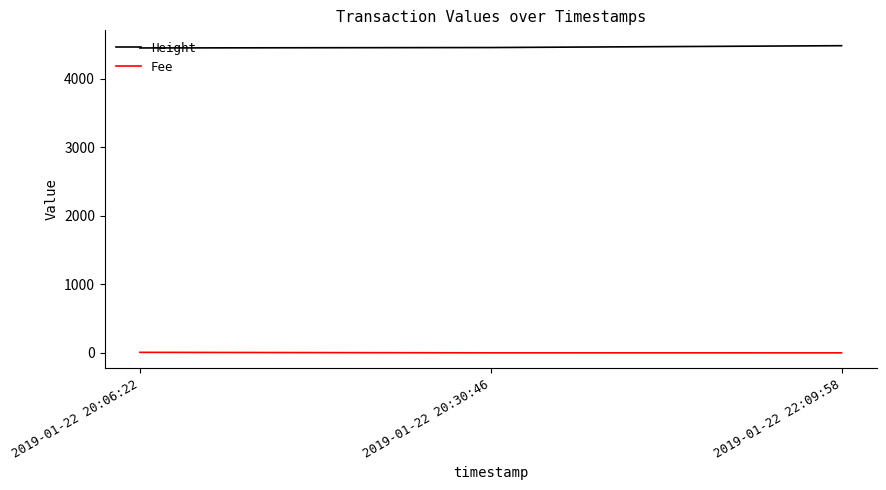

What is the approximate value of Fee at 2019-01-22 20:06:22?

7.5